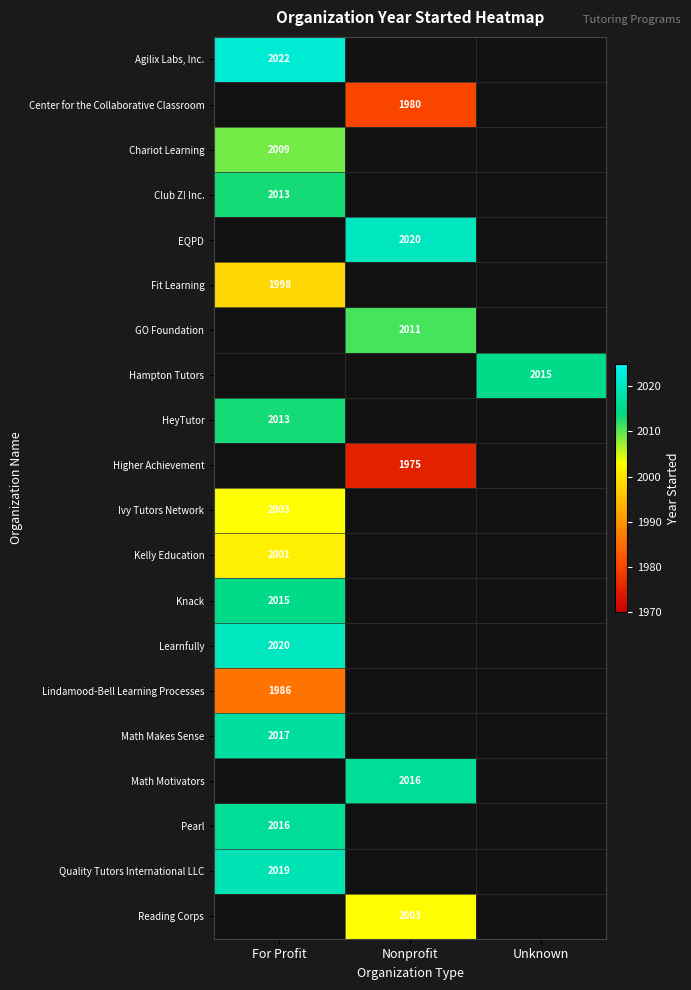

List the labels in order of Fit Learning value, smallest first.

For Profit, Nonprofit, Unknown